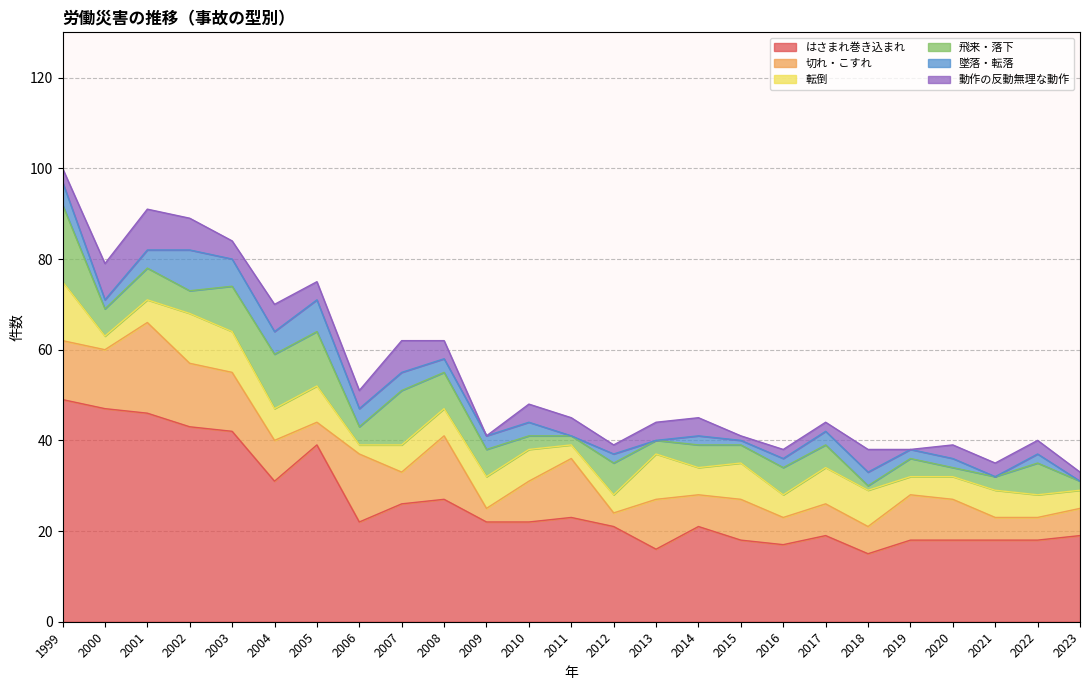

Does the chart display data point markers on the line(s)?

No